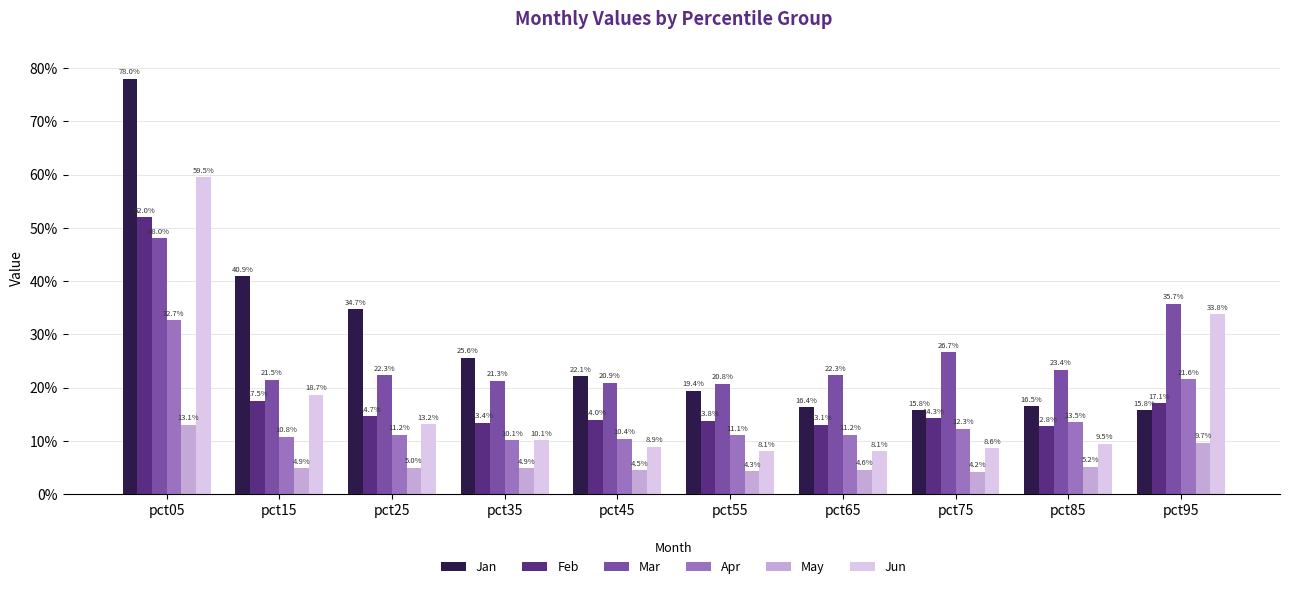

Does the chart contain any negative values?

No